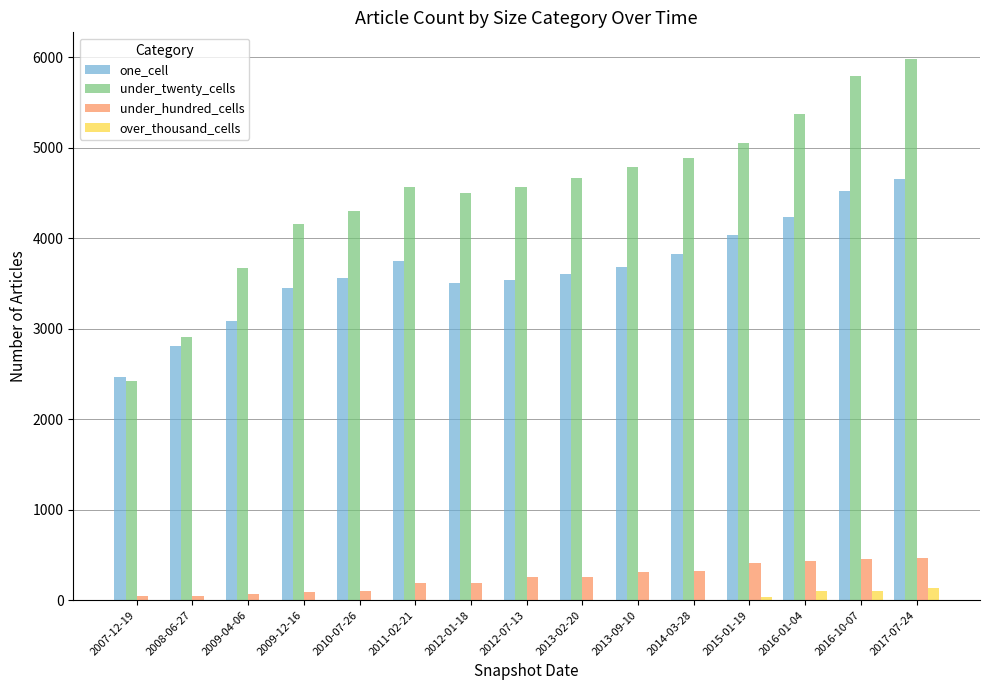

Which series changed the most between 2009-04-06 and 2015-01-19?

under_twenty_cells